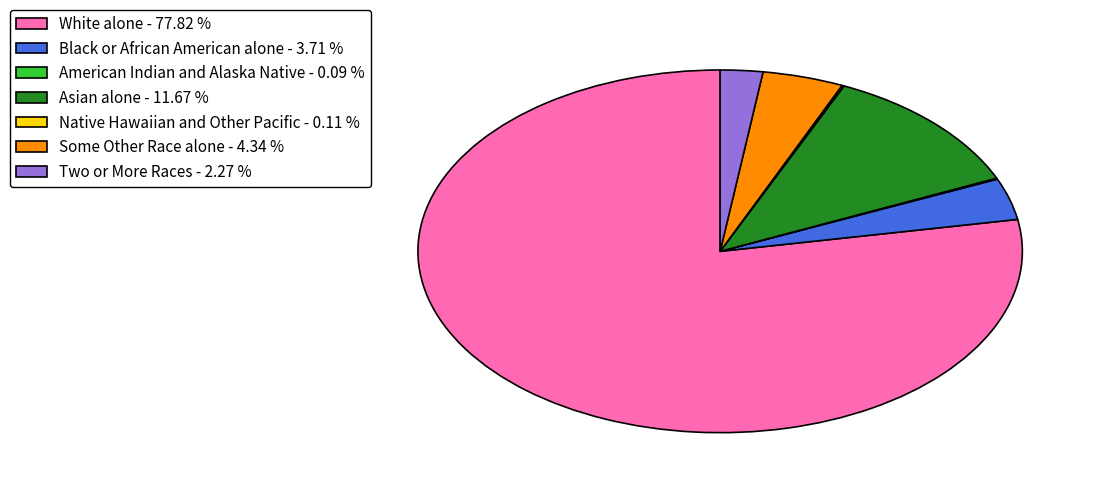

What is the largest slice in the pie chart?

White alone